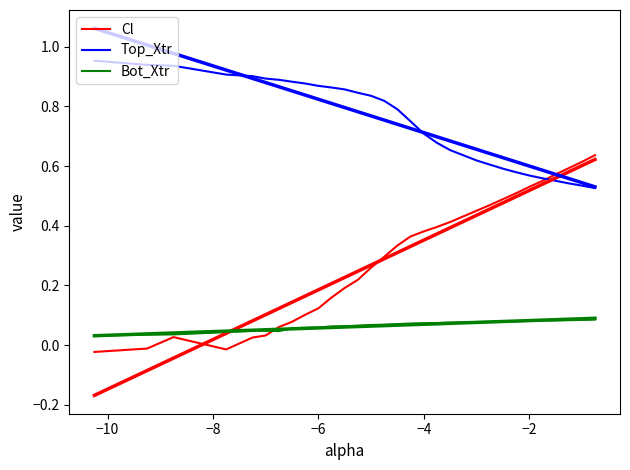

Rank the series by their maximum value, from lowest to highest.

Bot_Xtr, Cl, Top_Xtr